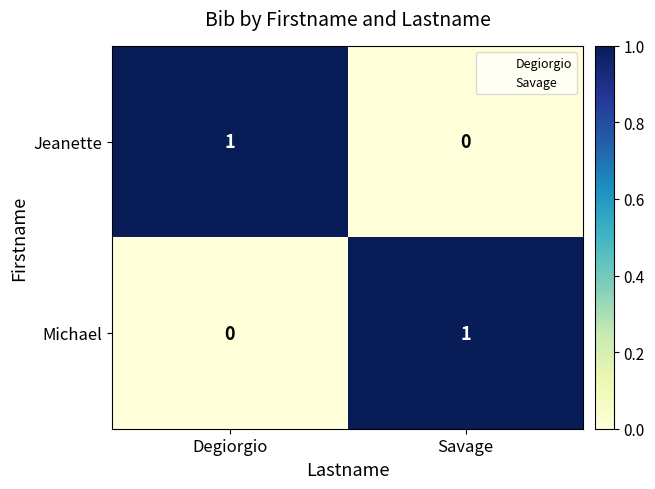

Where is Michael nearest to the value 0?

Degiorgio